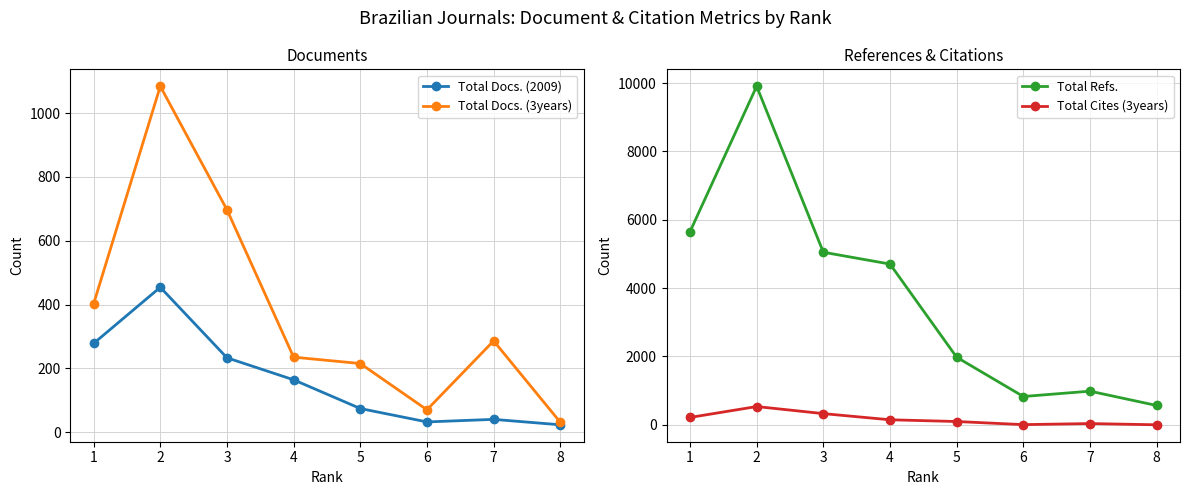

What is the difference between the maximum and minimum values in the Total Docs. (3years) series?

1053